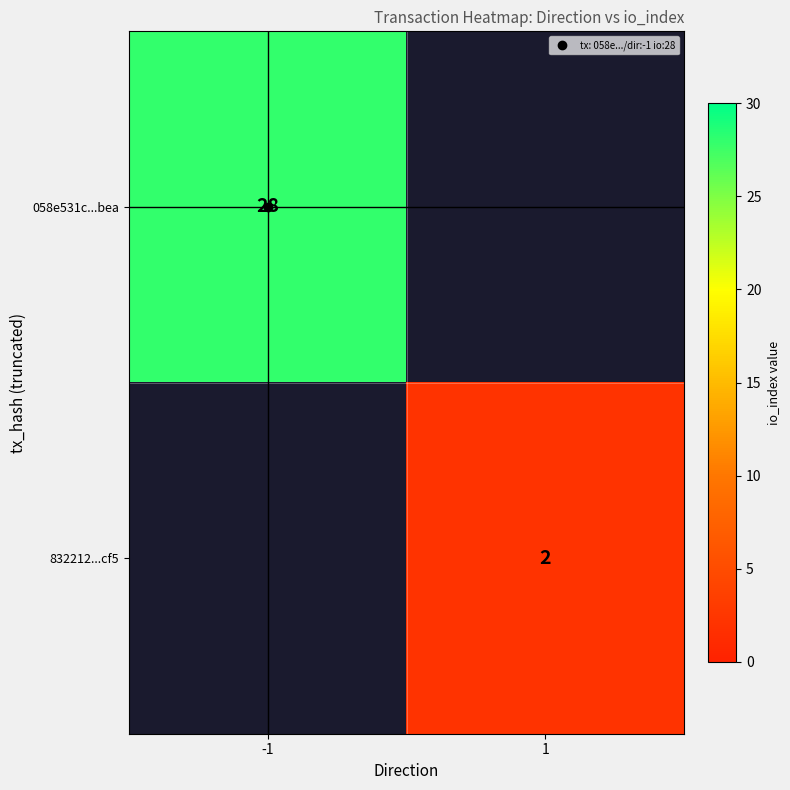

Is it true that 832212...cf5 equals 1 at -1?

False